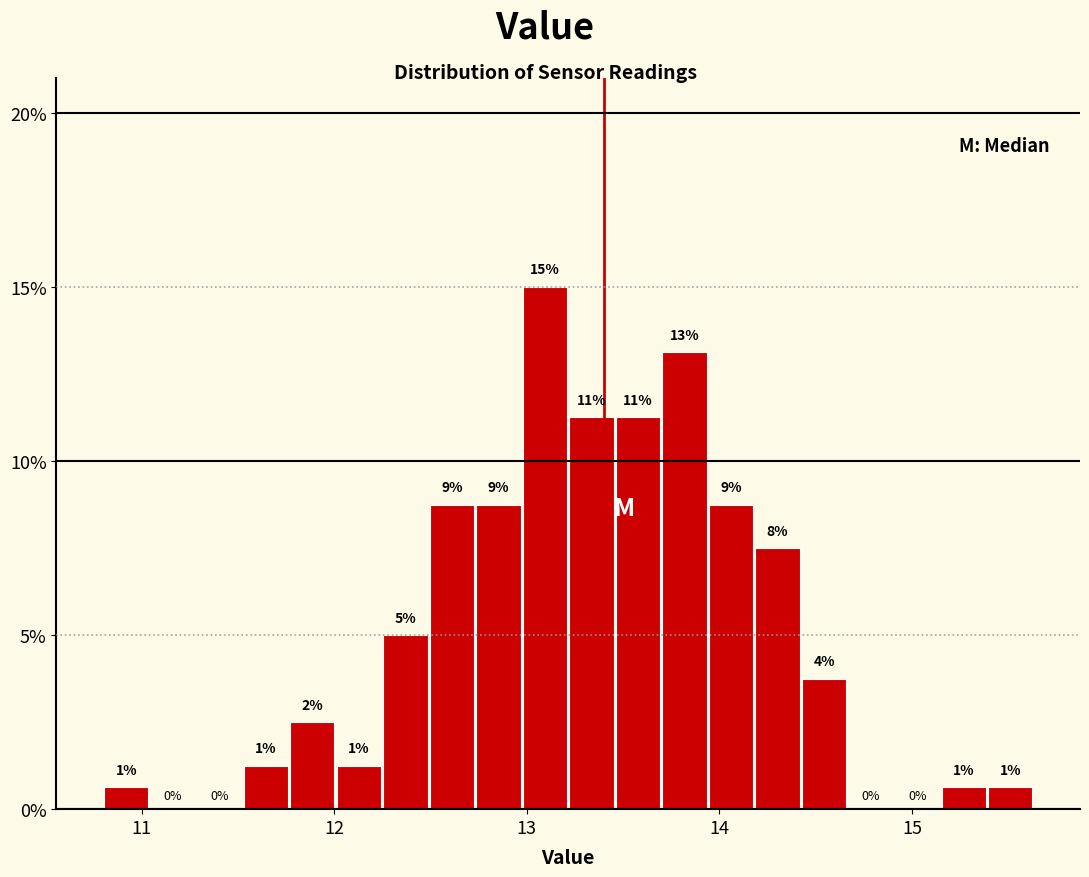

Read against the x-axis, roughly where is the centre of the tallest bar?

13.1